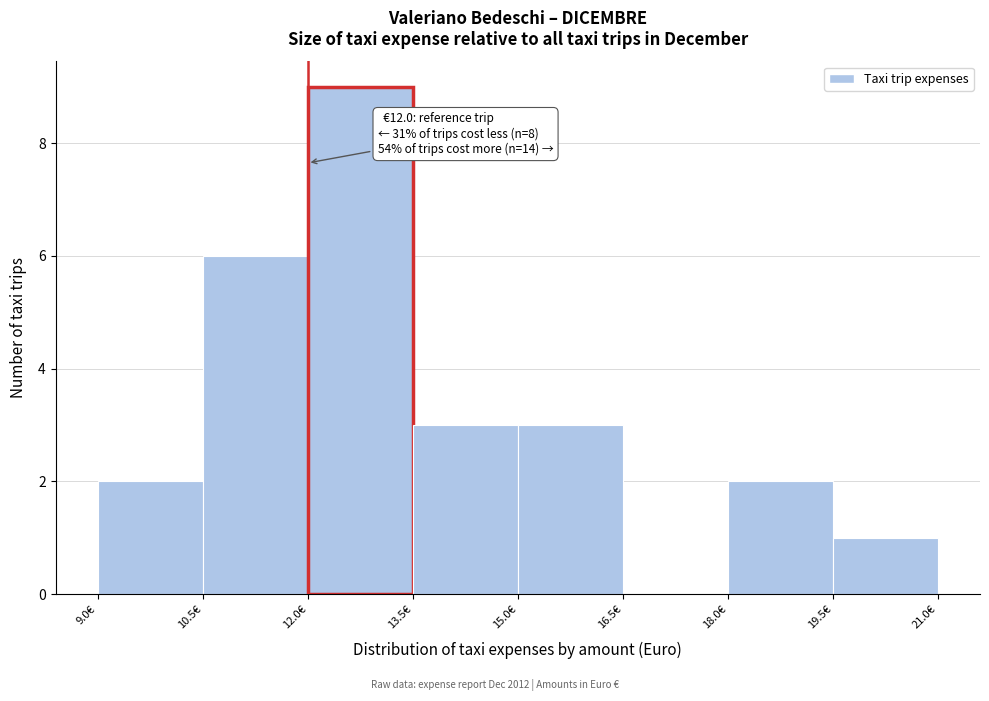

Which range on the x-axis has the tallest bar?

12.0 to 13.5